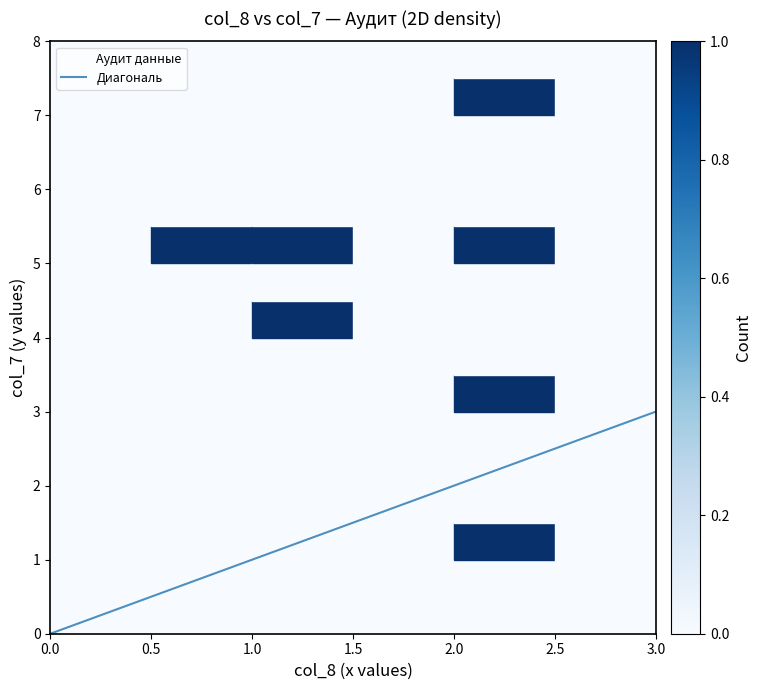

What is the range of Y values (max minus min)?

6